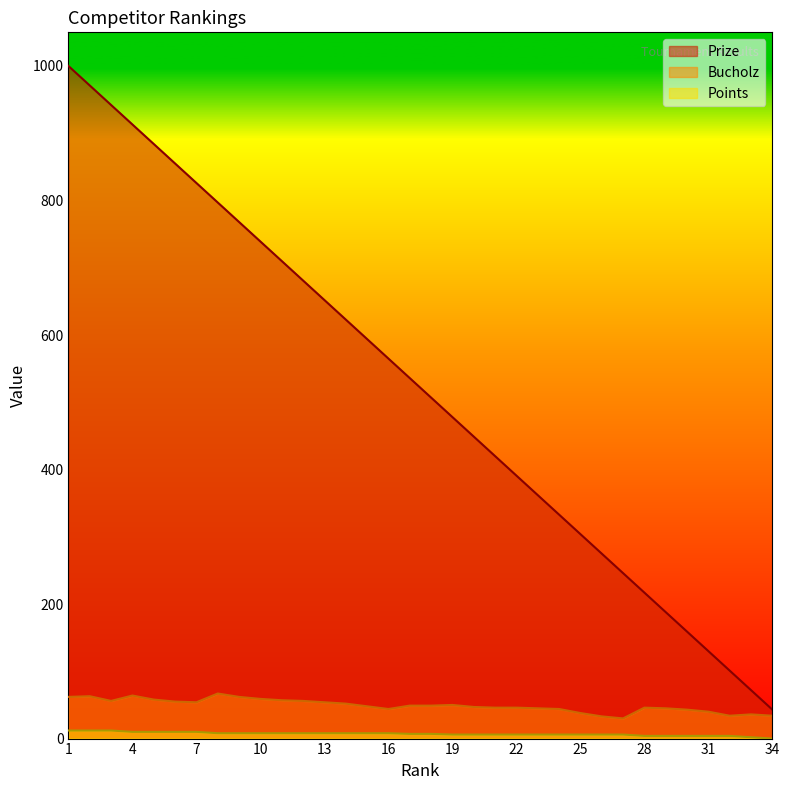

At how many categories does at least one series exceed 131?

30